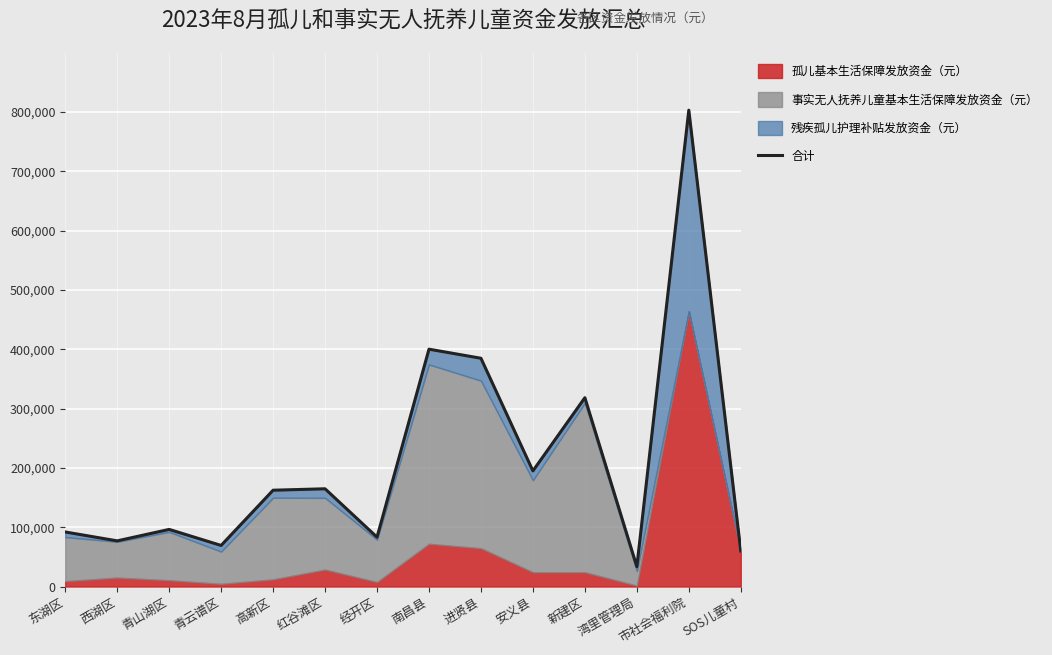

What is the greatest value displayed?

802920